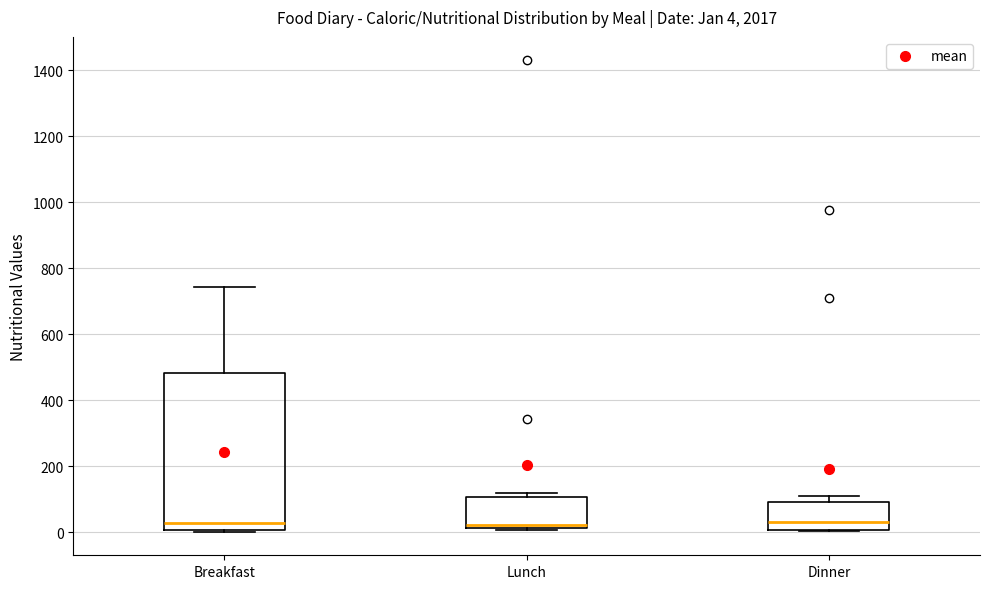

Comparing the boxes themselves (not the whiskers), which one is the tallest?

Breakfast